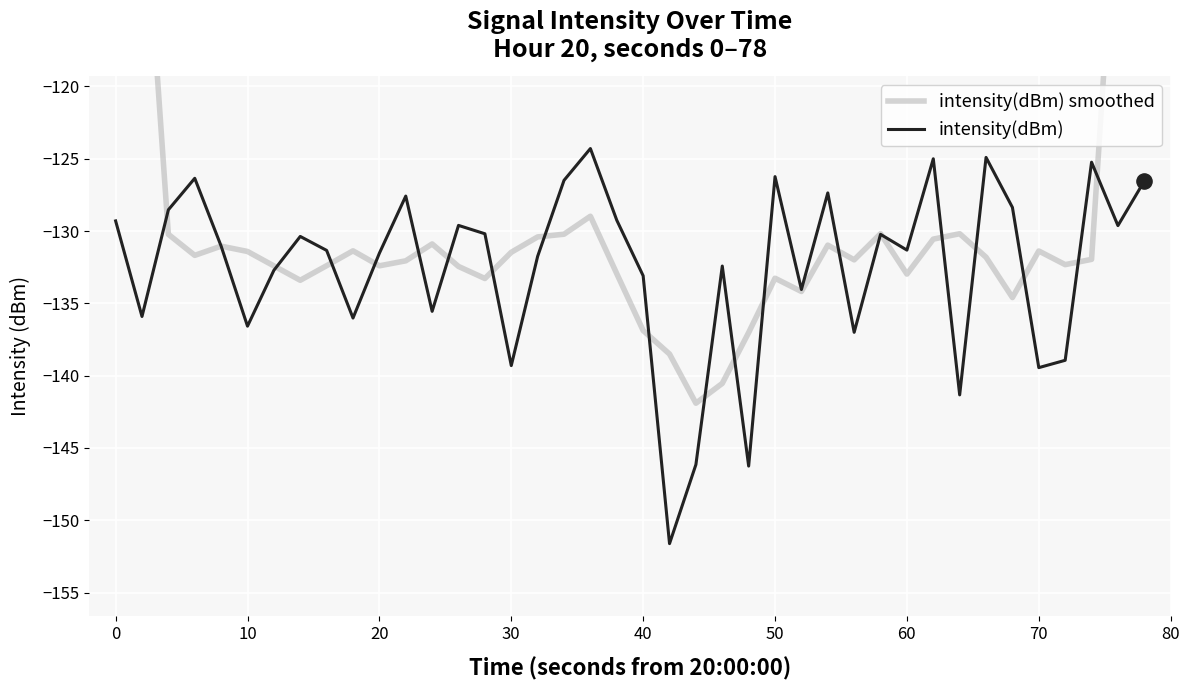

Is it true that intensity(dBm) equals -133.1 at 40?

True